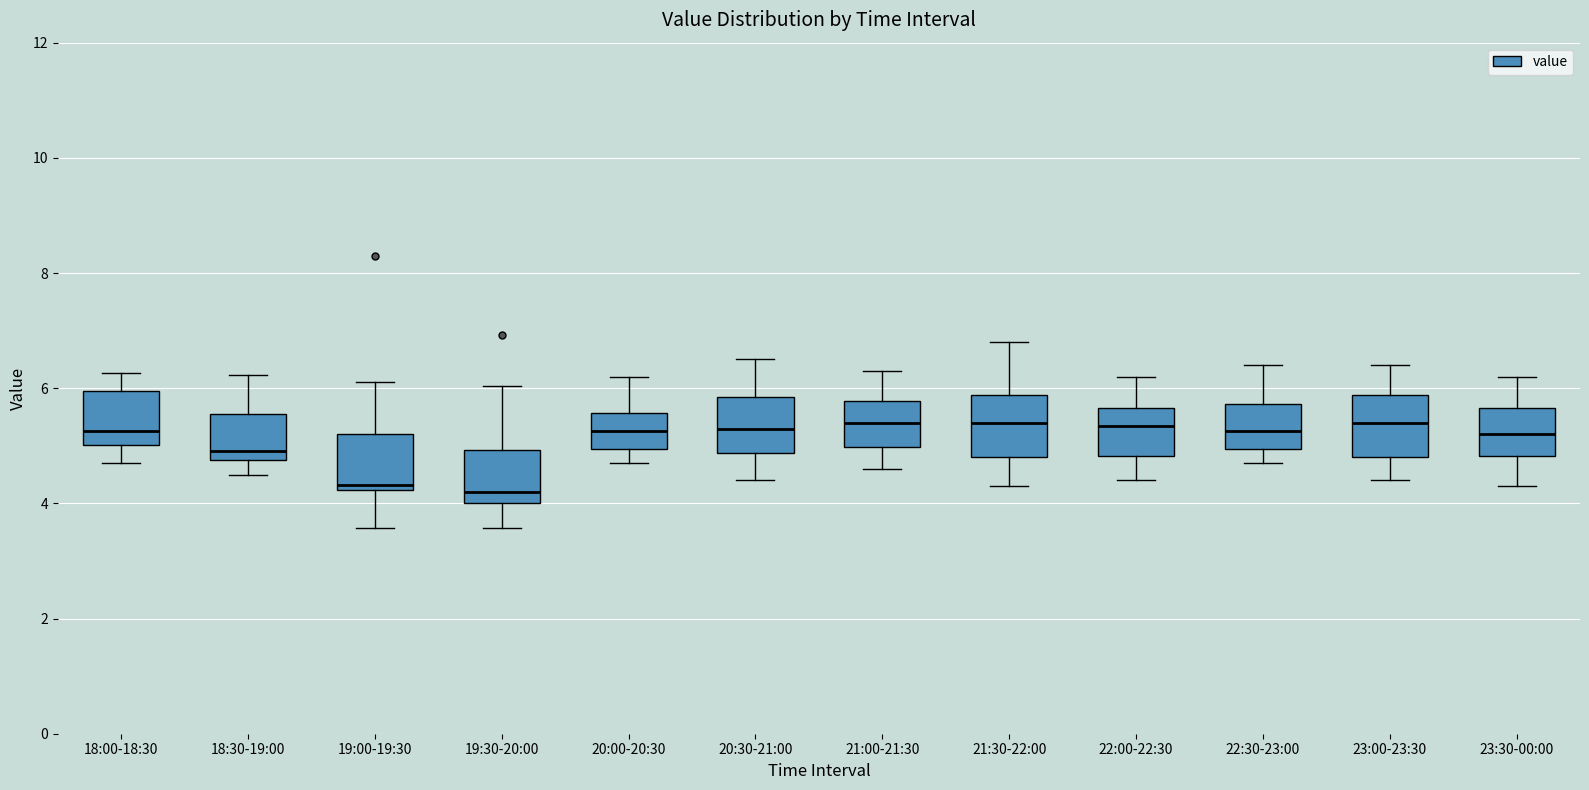

Reading left to right, read every box against the y-axis: the position of its median line, the range the box covers, and the ends of its whiskers. The values are not printed on the chart, so give them approximately, as read against the axis.

18:00-18:30: median 5.2, box 5.0 to 6.0, whiskers 4.8 to 6.2
18:30-19:00: median 5.0, box 4.8 to 5.6, whiskers 4.6 to 6.2
19:00-19:30: median 4.4, box 4.2 to 5.2, whiskers 3.6 to 6.2
19:30-20:00: median 4.2, box 4.0 to 5.0, whiskers 3.6 to 6.0
20:00-20:30: median 5.2, box 5.0 to 5.6, whiskers 4.8 to 6.2
20:30-21:00: median 5.4, box 4.8 to 5.8, whiskers 4.4 to 6.6
21:00-21:30: median 5.4, box 5.0 to 5.8, whiskers 4.6 to 6.4
21:30-22:00: median 5.4, box 4.8 to 5.8, whiskers 4.4 to 6.8
22:00-22:30: median 5.4, box 4.8 to 5.6, whiskers 4.4 to 6.2
22:30-23:00: median 5.2, box 5.0 to 5.8, whiskers 4.8 to 6.4
23:00-23:30: median 5.4, box 4.8 to 5.8, whiskers 4.4 to 6.4
23:30-00:00: median 5.2, box 4.8 to 5.6, whiskers 4.4 to 6.2